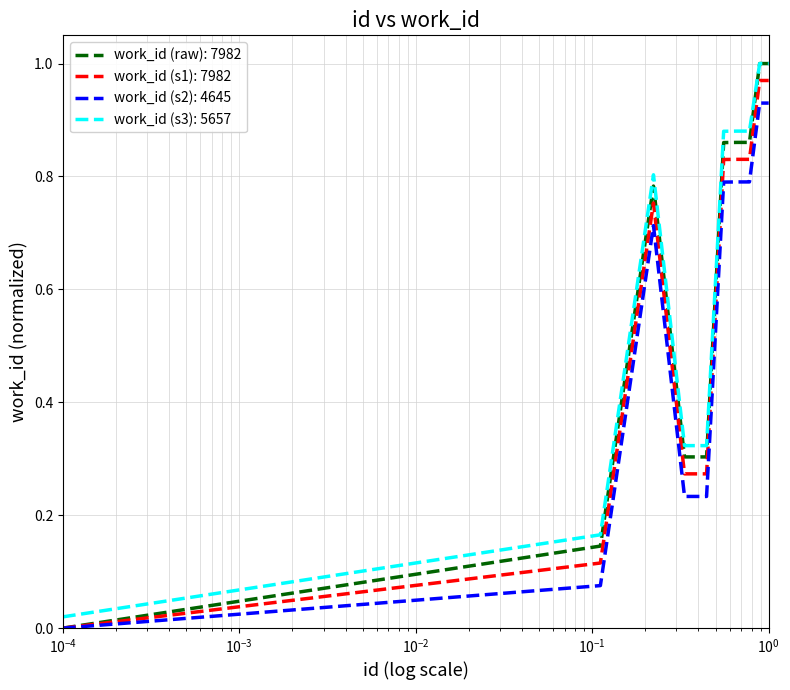

Rank the series by their average value, from highest to lowest.

work_id (s3): 5657, work_id (raw): 7982, work_id (s1): 7982, work_id (s2): 4645